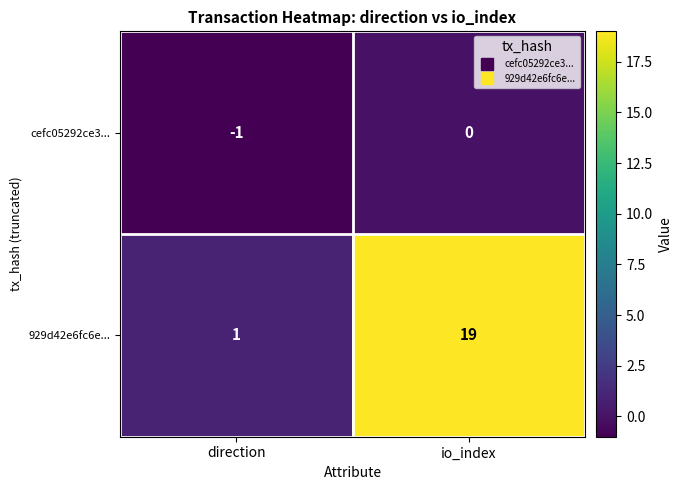

At which label is 929d42e6fc6e... closest to 10?

direction